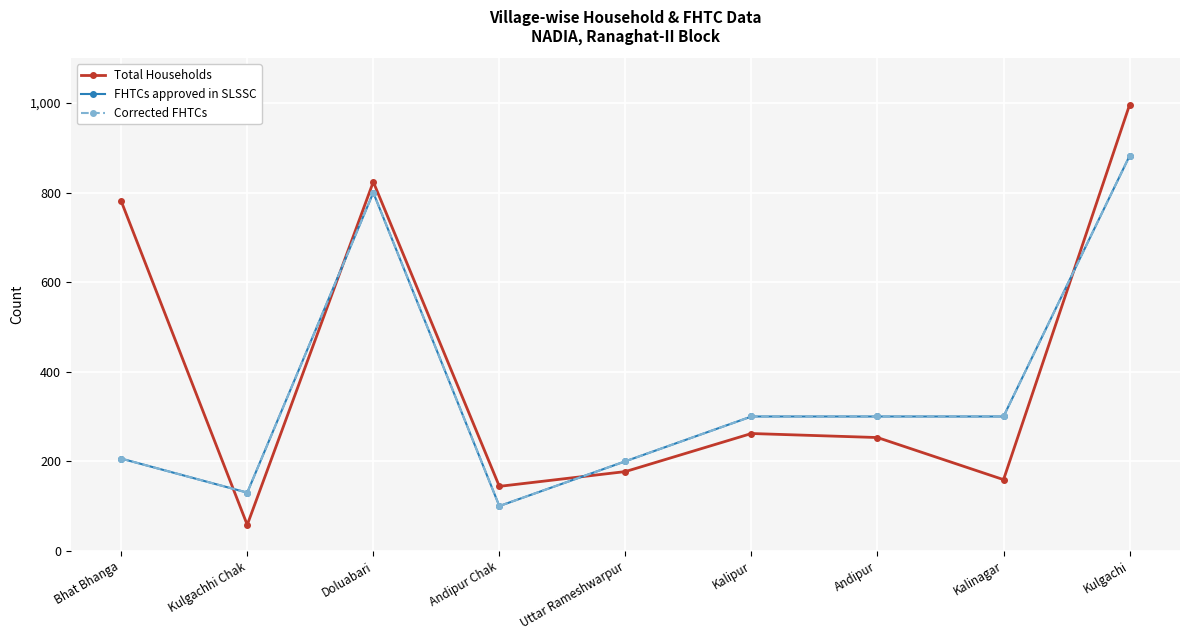

How many categories are shown in the chart?

9